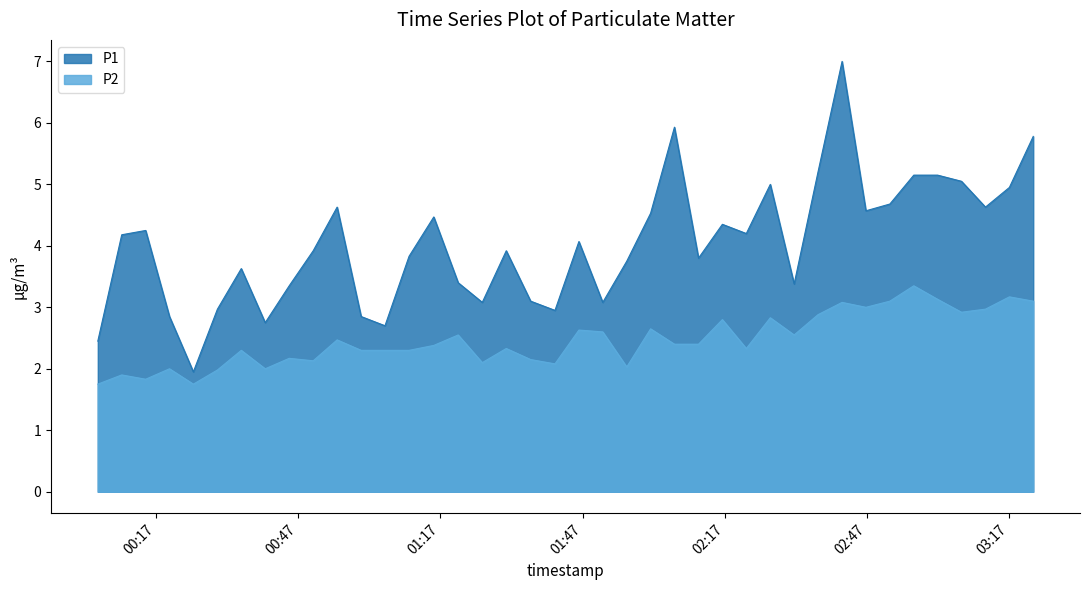

How many interior local peaks does the P2 series have?

14